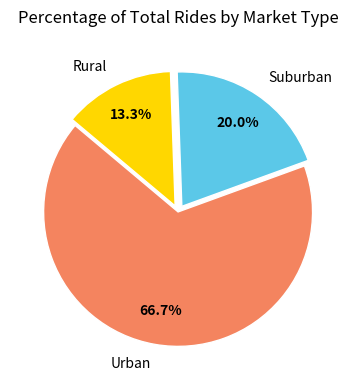

What is the smallest slice in the pie chart?

Rural